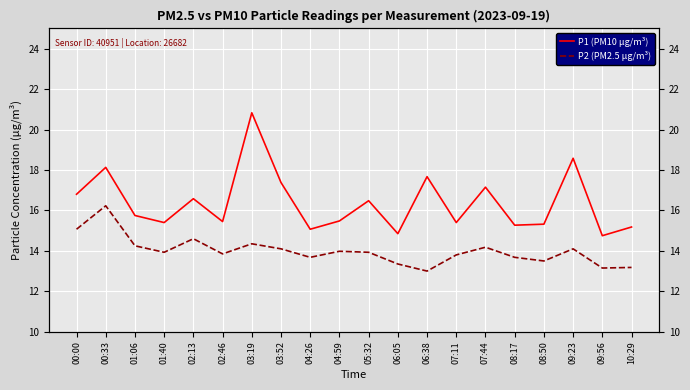

Is the value of P1 (PM10 µg/m³) at 10:29 greater than the value of P2 (PM2.5 µg/m³) at 08:17?

Yes